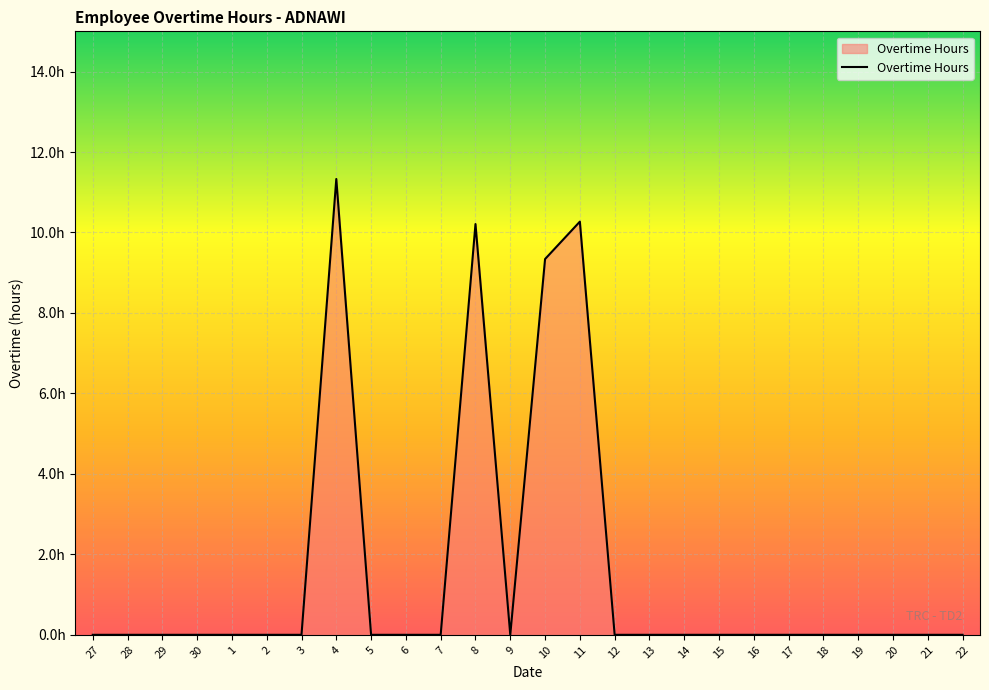

Is this an area chart (filled region under the line)?

Yes